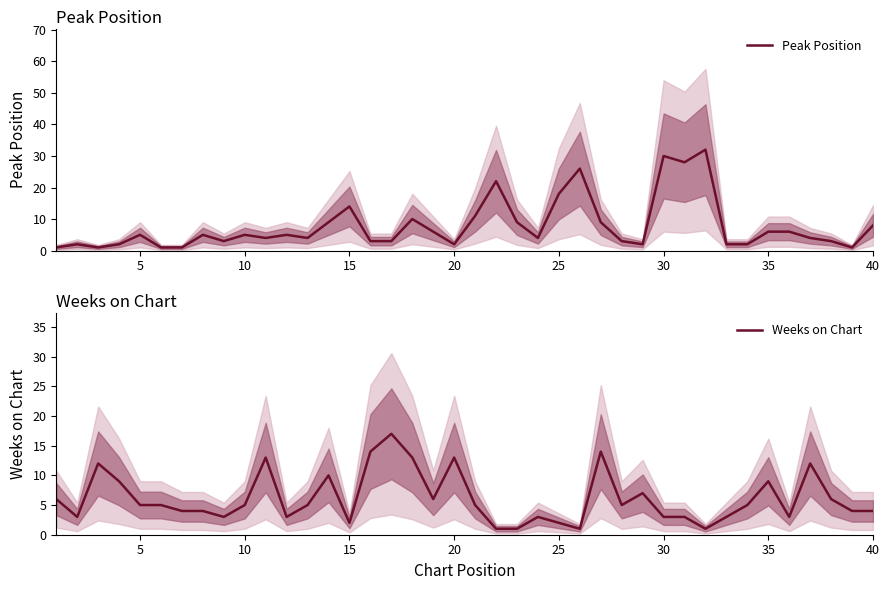

What is the highest value of the Peak Position series?

32